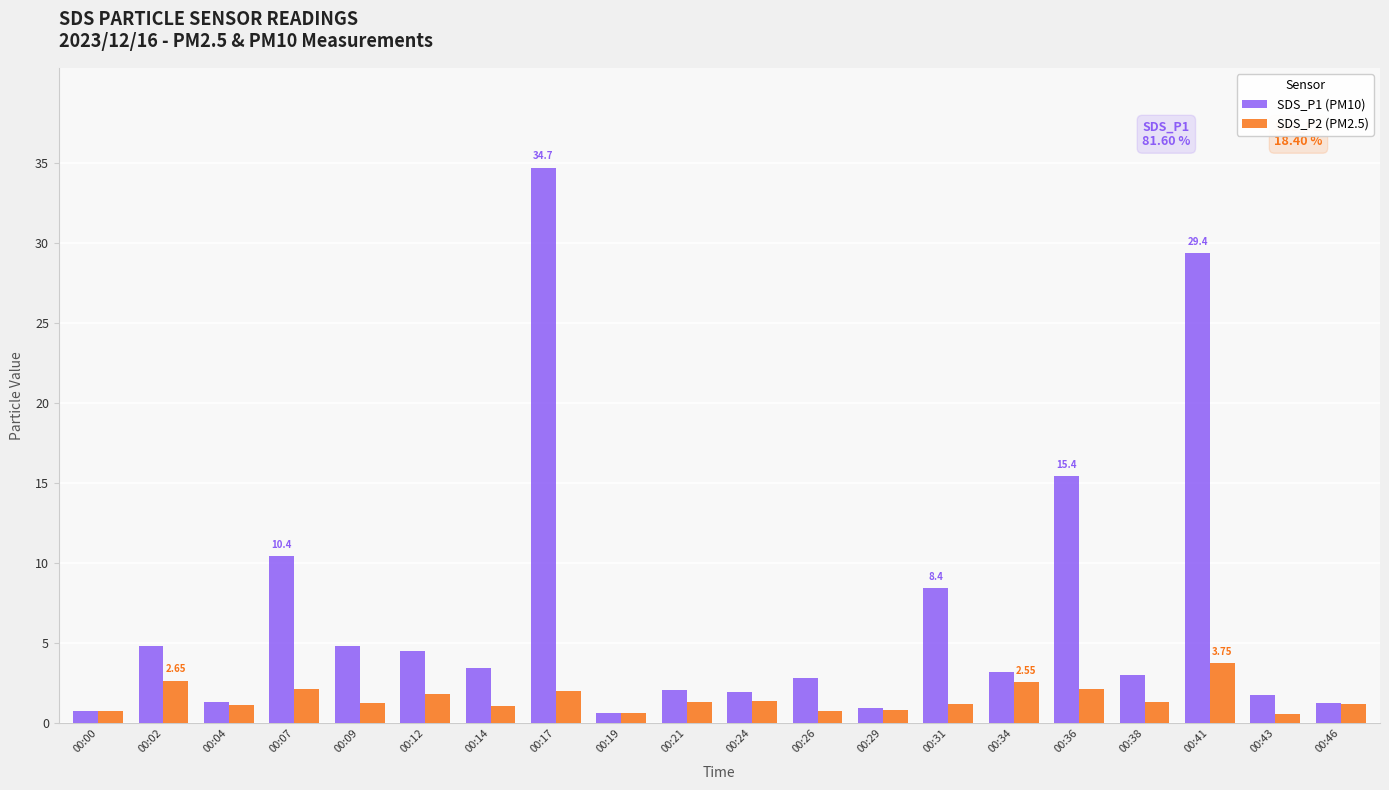

Is it true that SDS_P1 (PM10) equals 4.8 at 00:09?

True